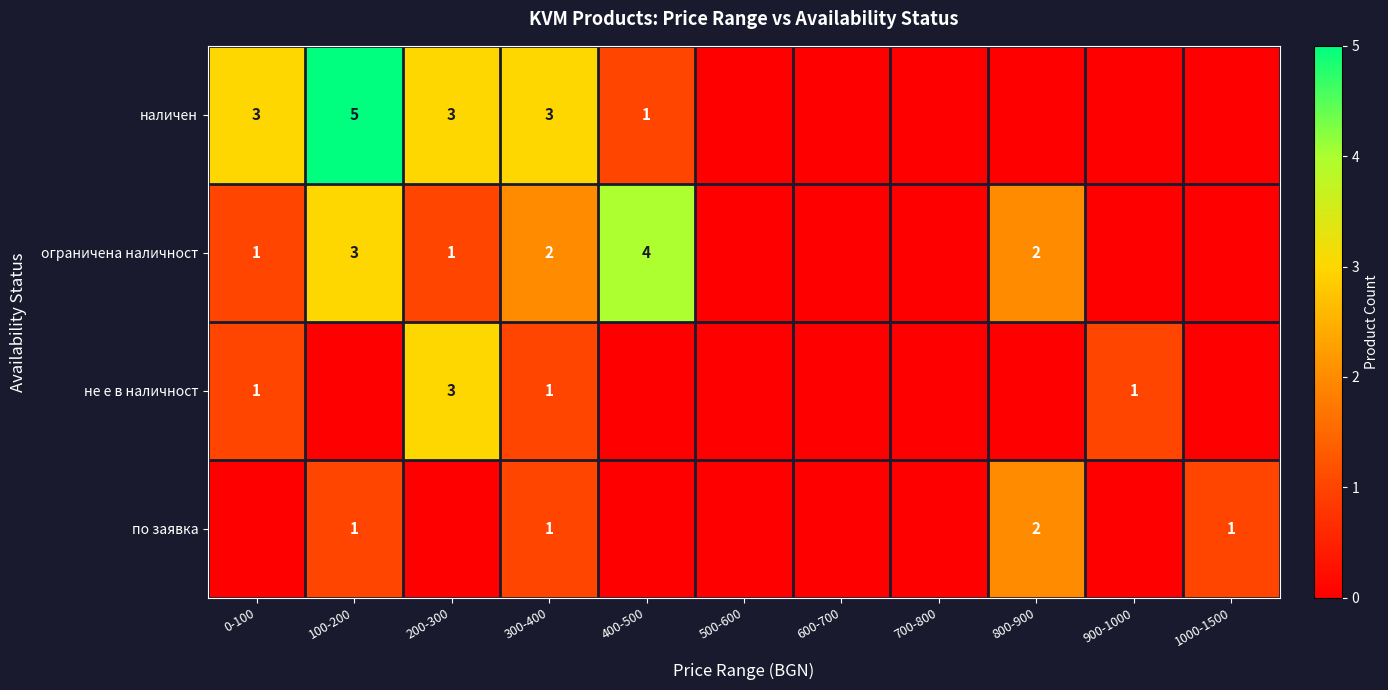

The value of ограничена наличност at 400-500 is 6. True or false?

False